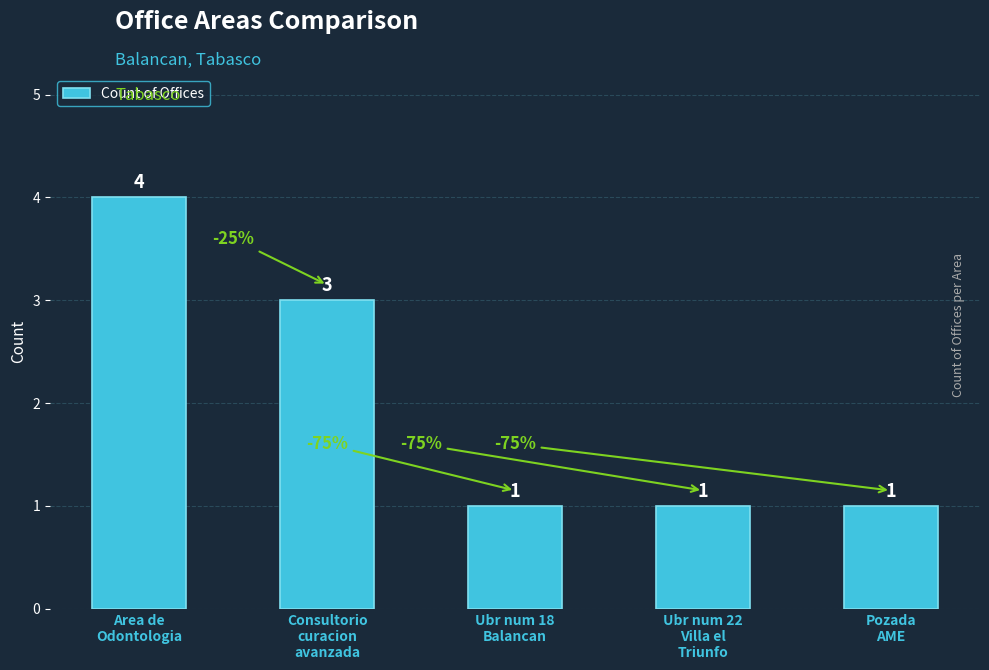

What is the sum of the values at Ubr num 22
Villa el
Triunfo and Area de
Odontologia?

5